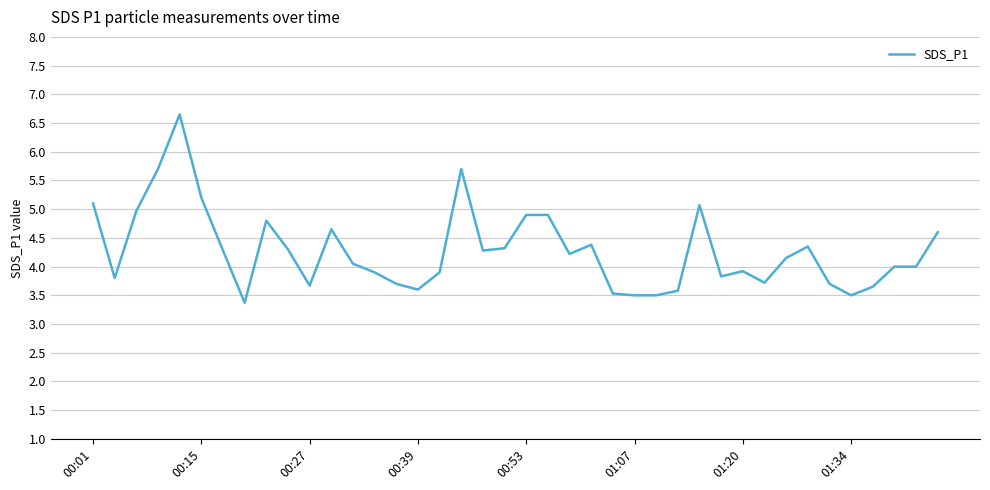

What is the difference between the second highest and minimum values?

2.3